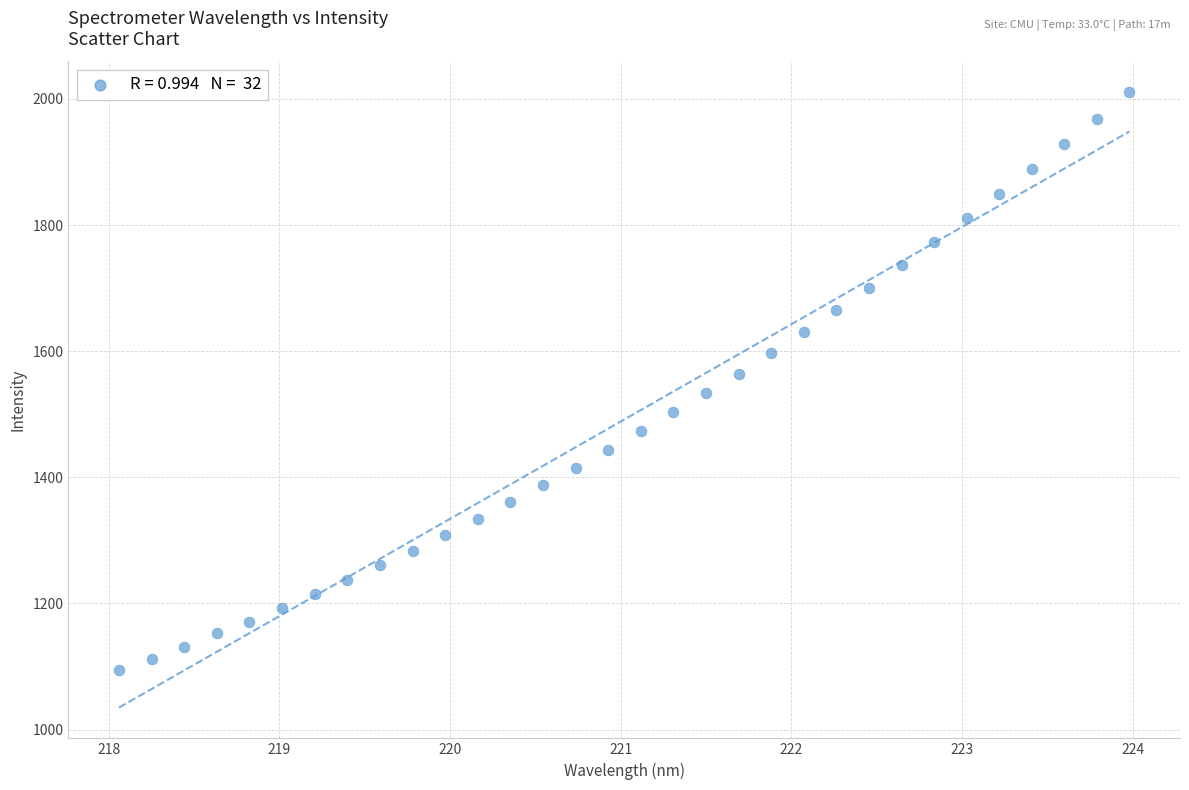

What is the range of Y values (max minus min)?

916.1